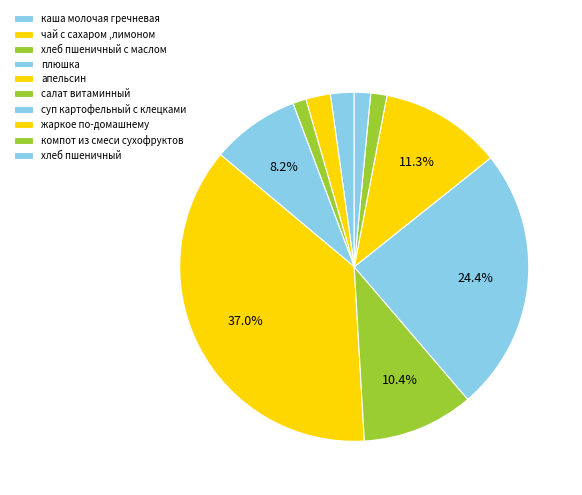

To the nearest percent, what is the combined percentage of чай с сахаром ,лимоном and плюшка?

10%